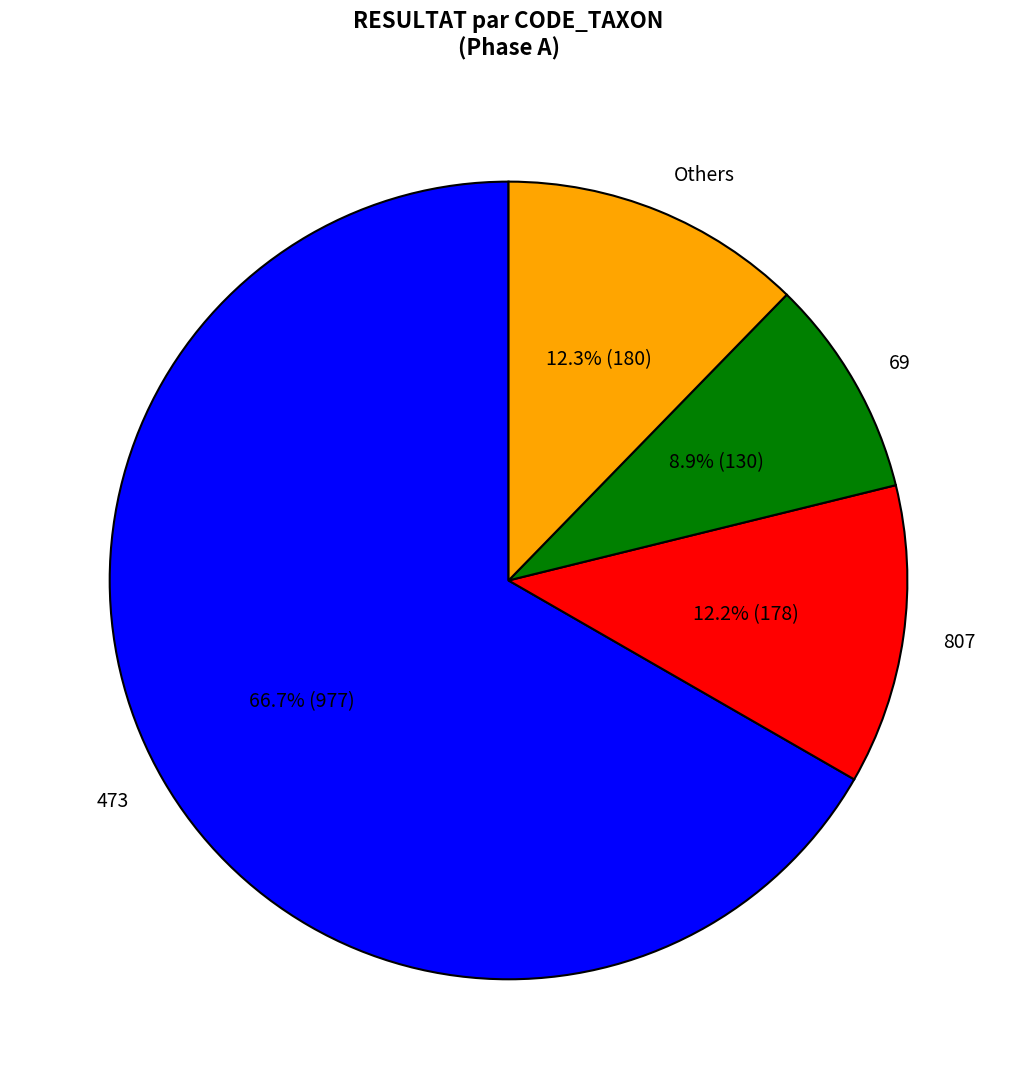

Which category has the biggest portion of the pie?

473